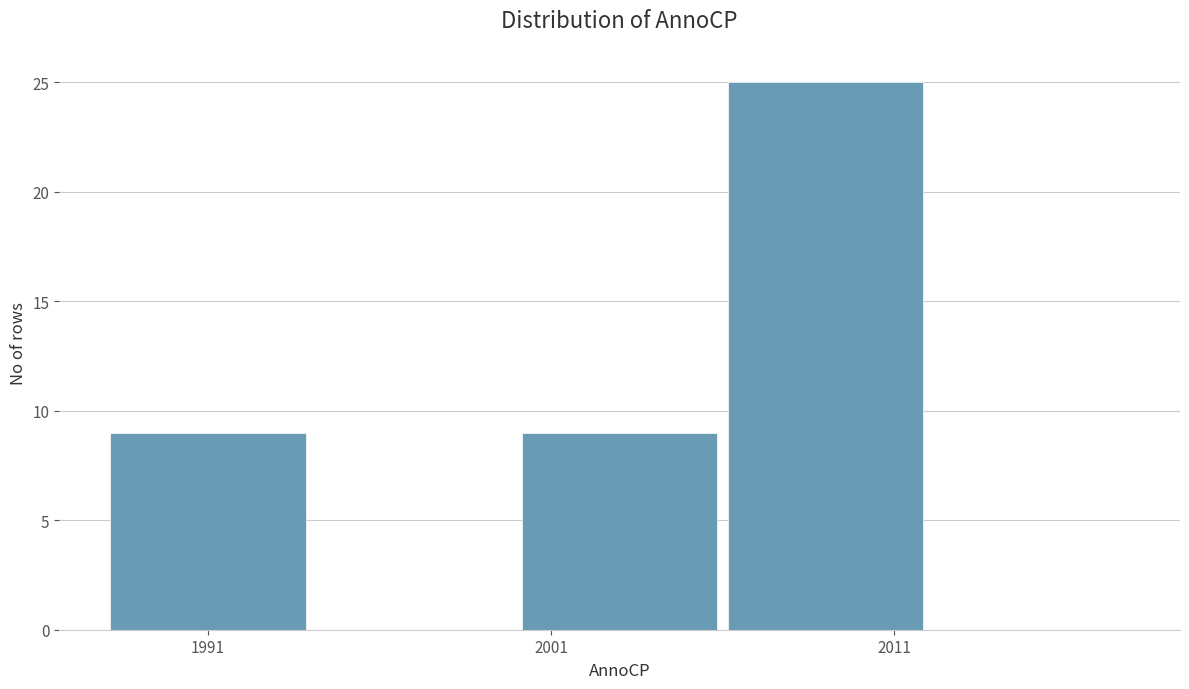

How tall is the bar that spans 2000 to 2006 on the x-axis? The values are not printed on the chart, so give them approximately, as read against the axis.

9